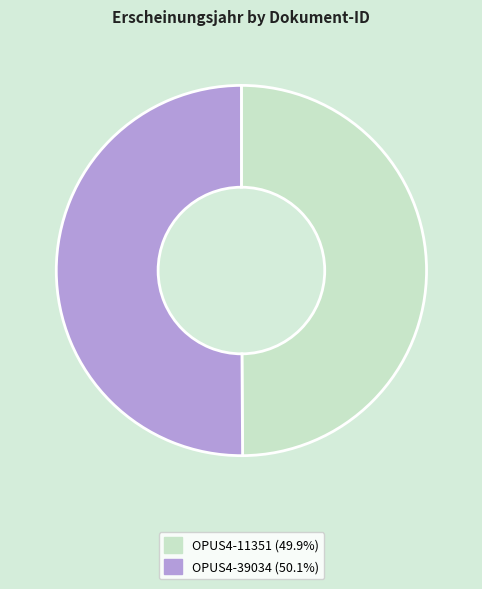

Combined, do OPUS4-39034 and OPUS4-11351 account for over 50%?

Yes